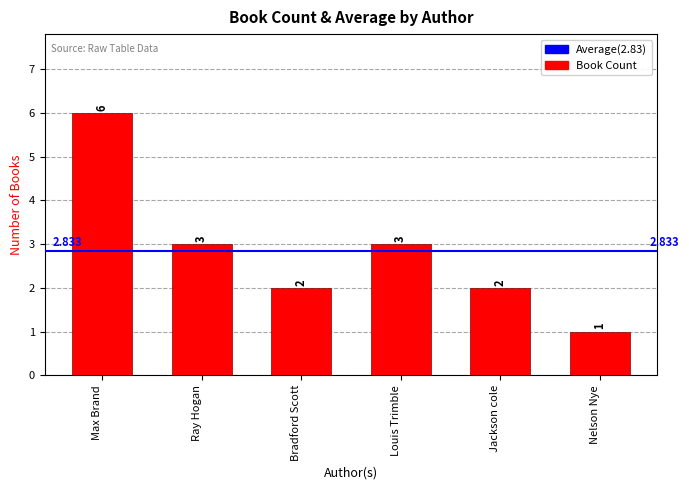

What is the difference between the maximum and minimum values?

5